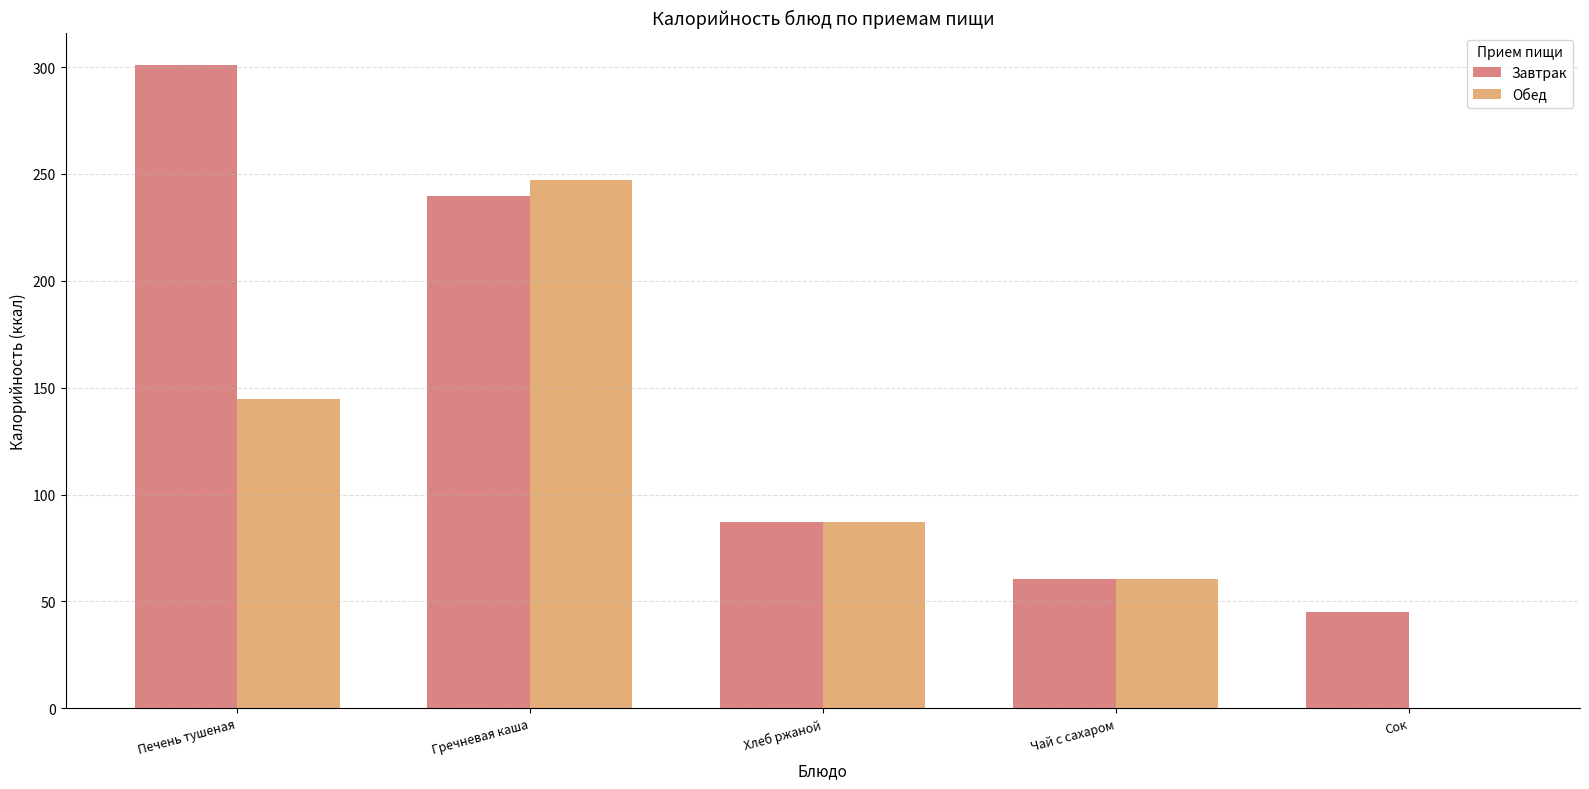

Where is Завтрак nearest to the value 173?

Гречневая каша